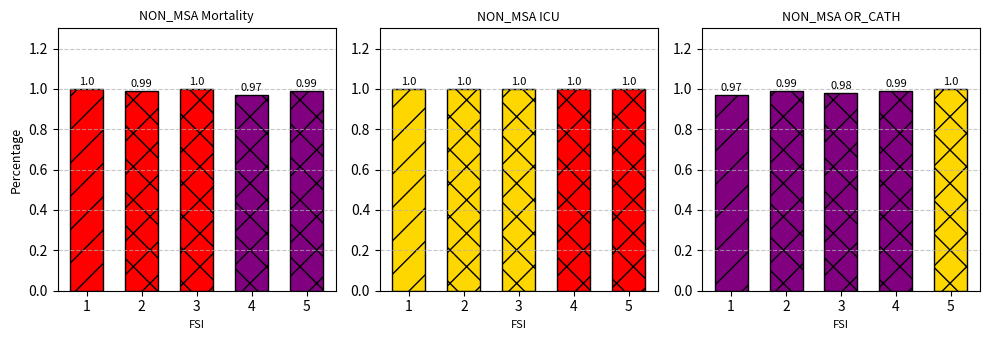

Does the chart contain any negative values?

No